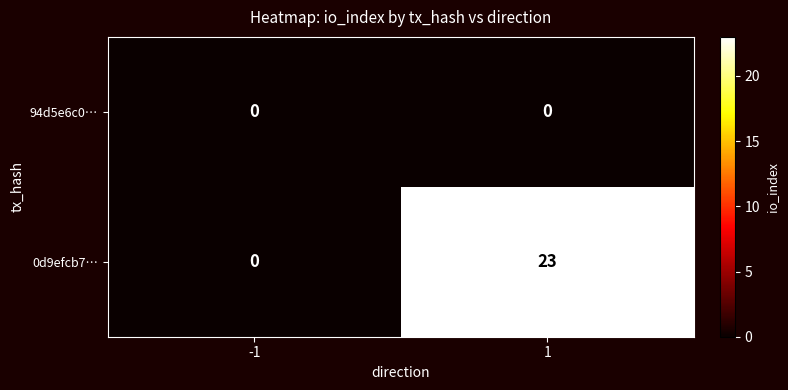

Reading right to left, list all the values displayed in this chart.

94d5e6c0…: 1=0	-1=0
0d9efcb7…: 1=23	-1=0